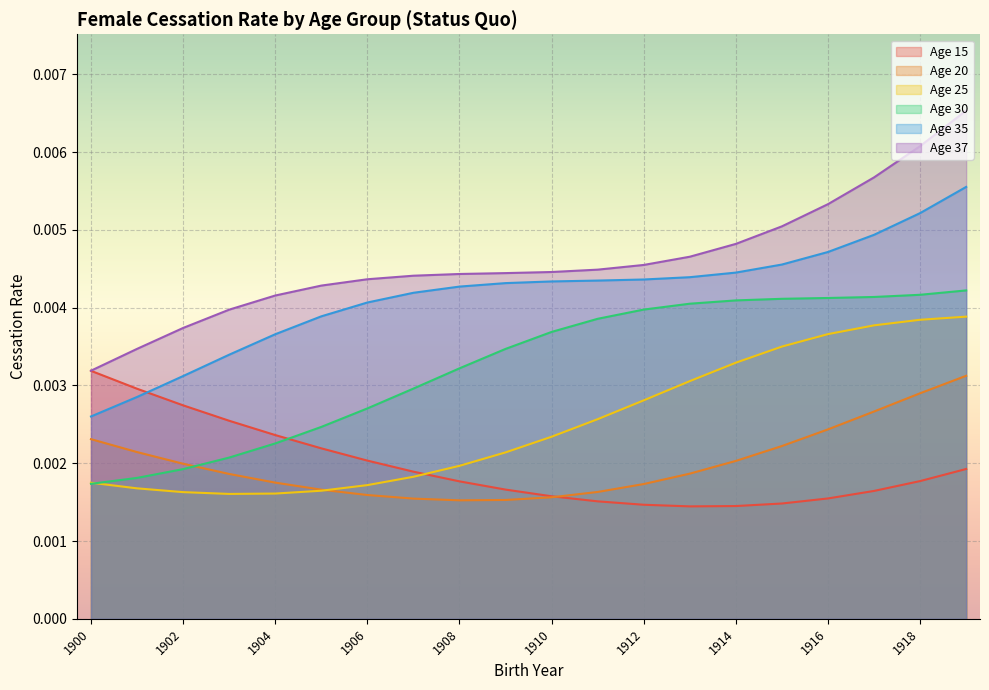

Is the value of Age 25 at 1902 greater than the value of Age 35 at 1903?

No